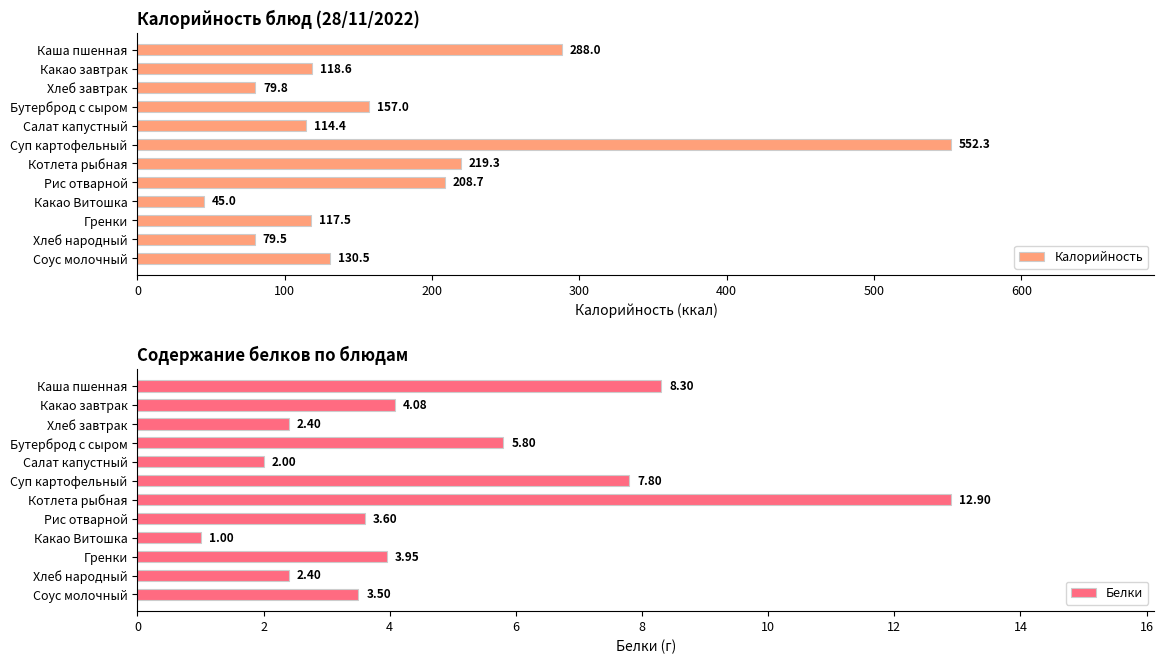

How many values in the Калорийность series are below 130?

6